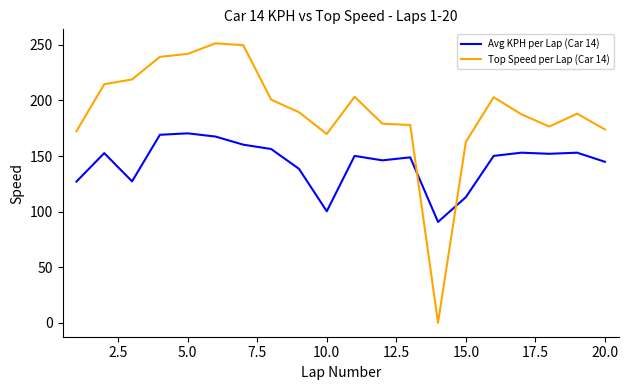

How many positive values does the Top Speed per Lap (Car 14) series have?

19